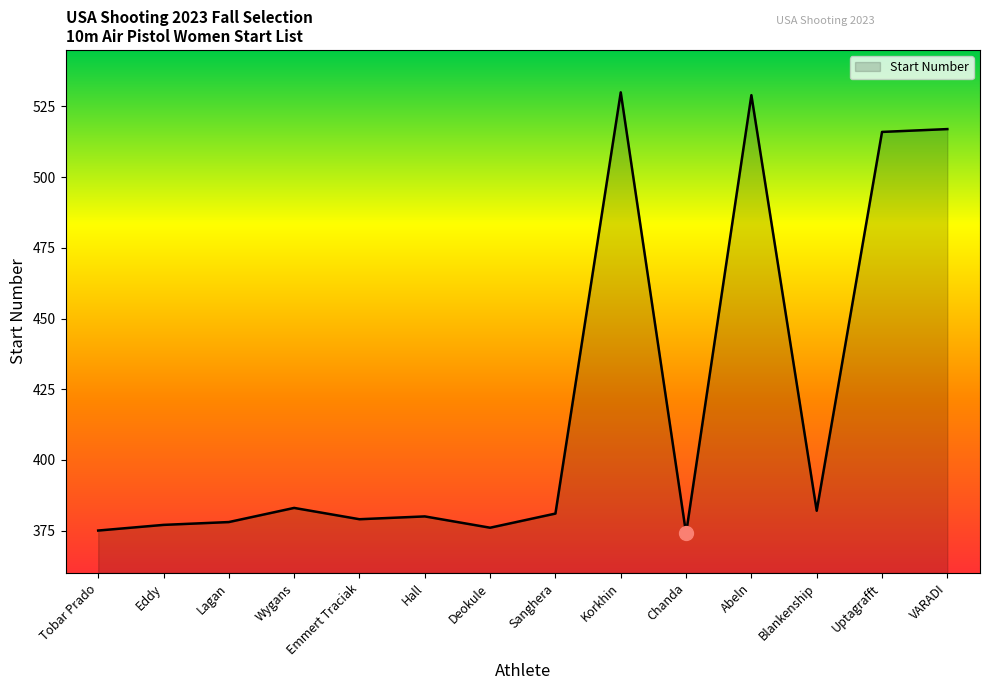

What position from the right is Chanda?

5